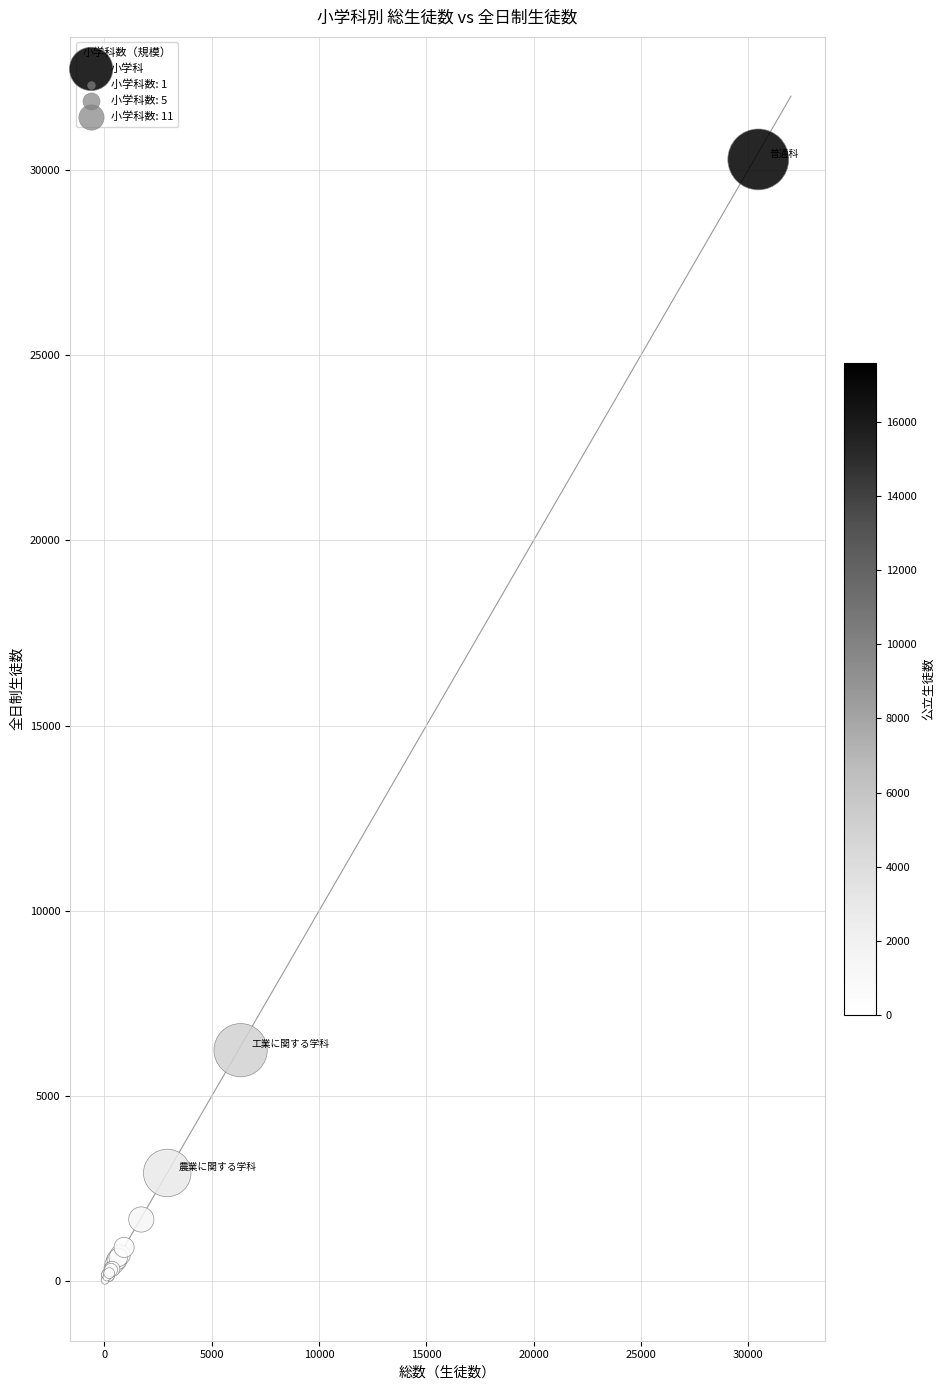

What Y value in the scatter plot is closest to 15153?

6241